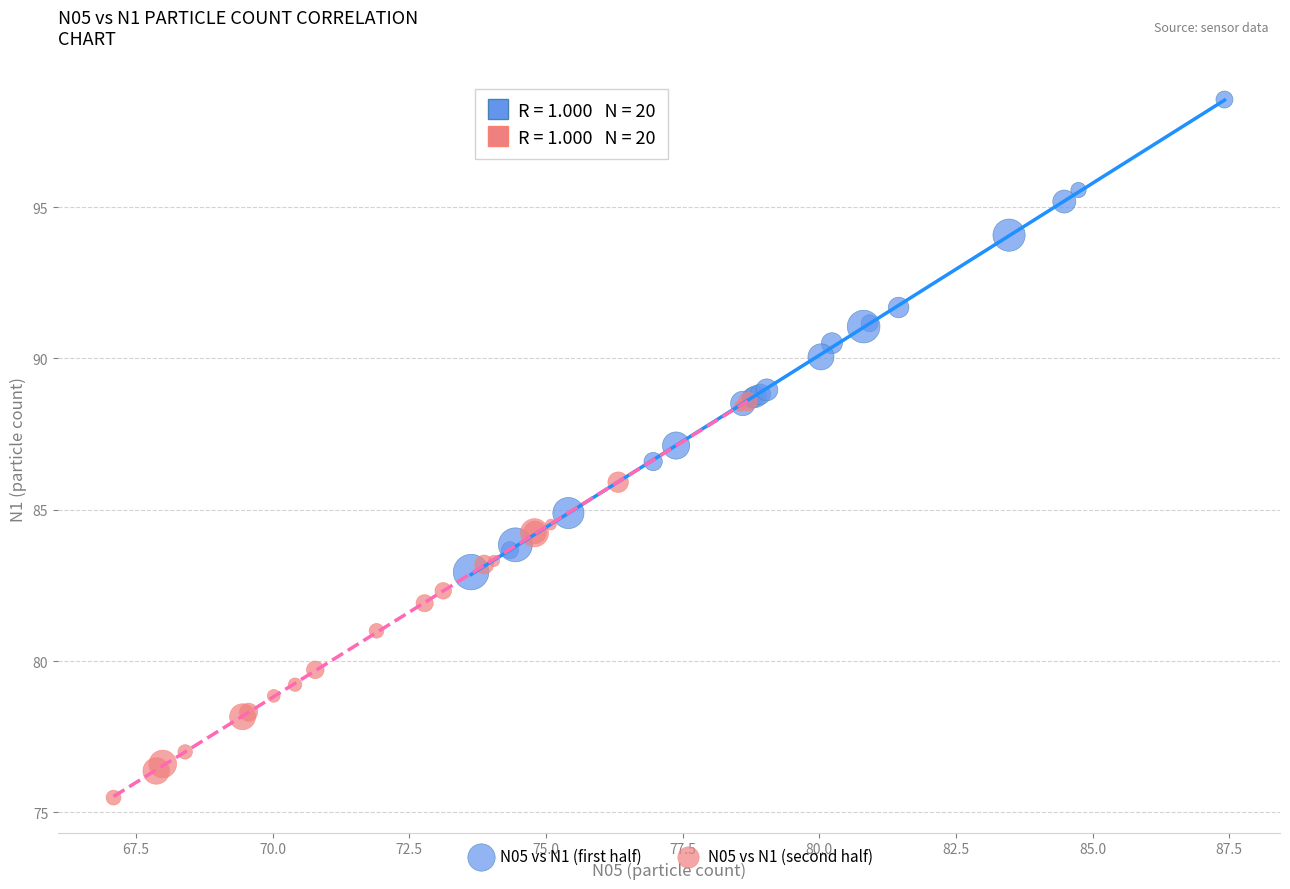

What are all the series names shown in the legend?

N05 vs N1 (first half), N05 vs N1 (second half)